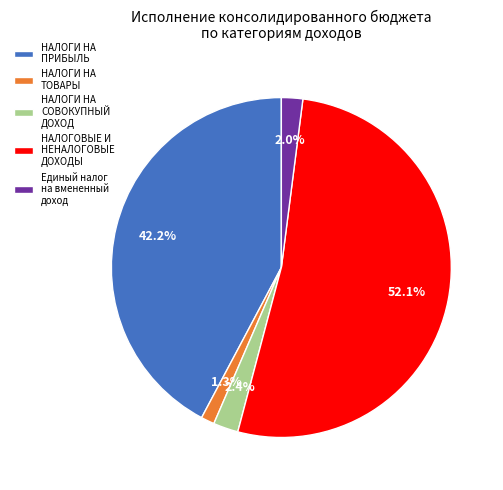

What is the majority slice?

НАЛОГОВЫЕ И НЕНАЛОГОВЫЕ ДОХОДЫ